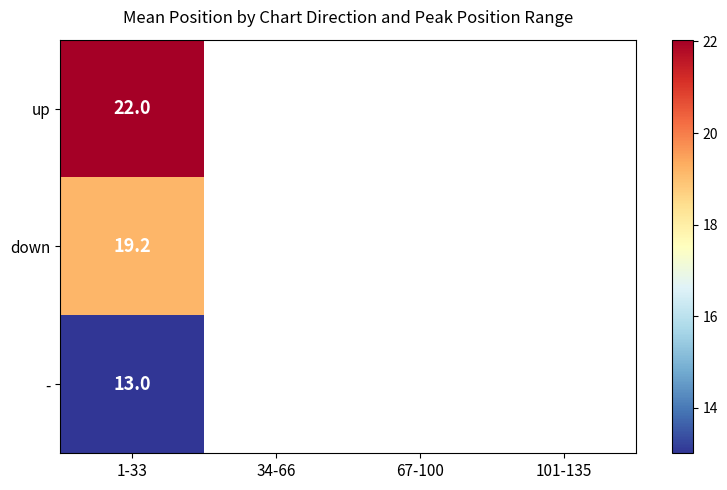

Count the number of data series in this chart.

3